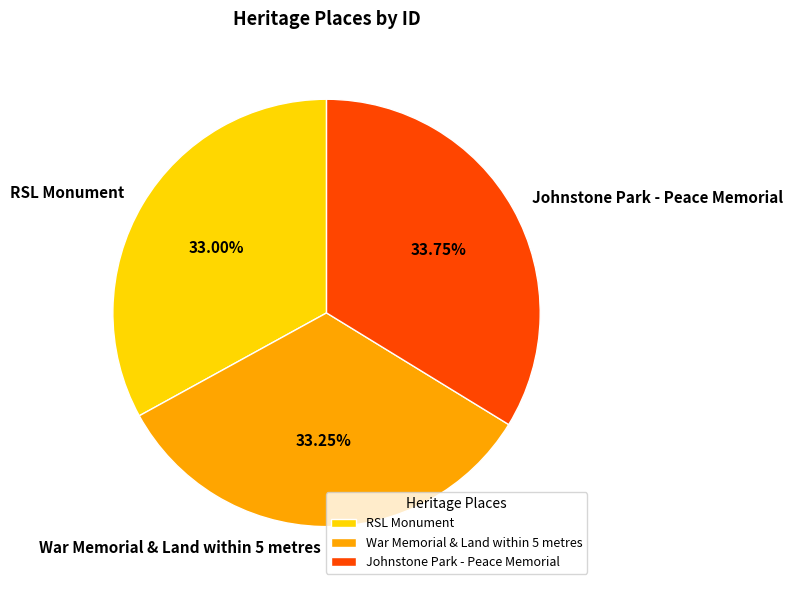

Approximately how many times larger is the value at War Memorial & Land within 5 metres compared to Johnstone Park - Peace Memorial?

1.0